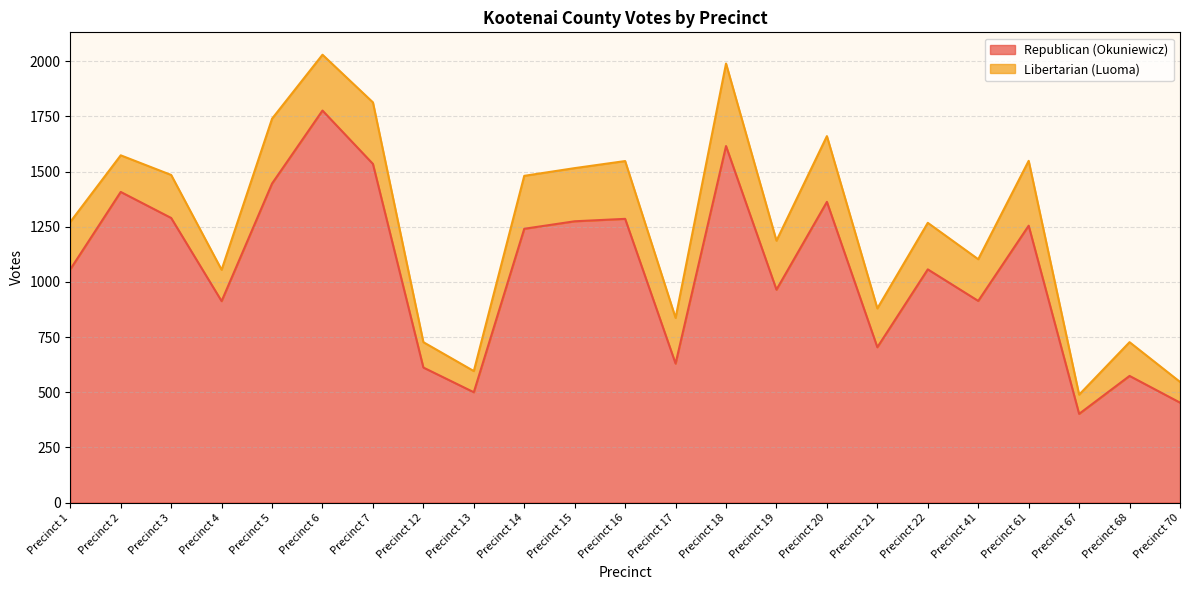

How many lines are shown in the chart?

2